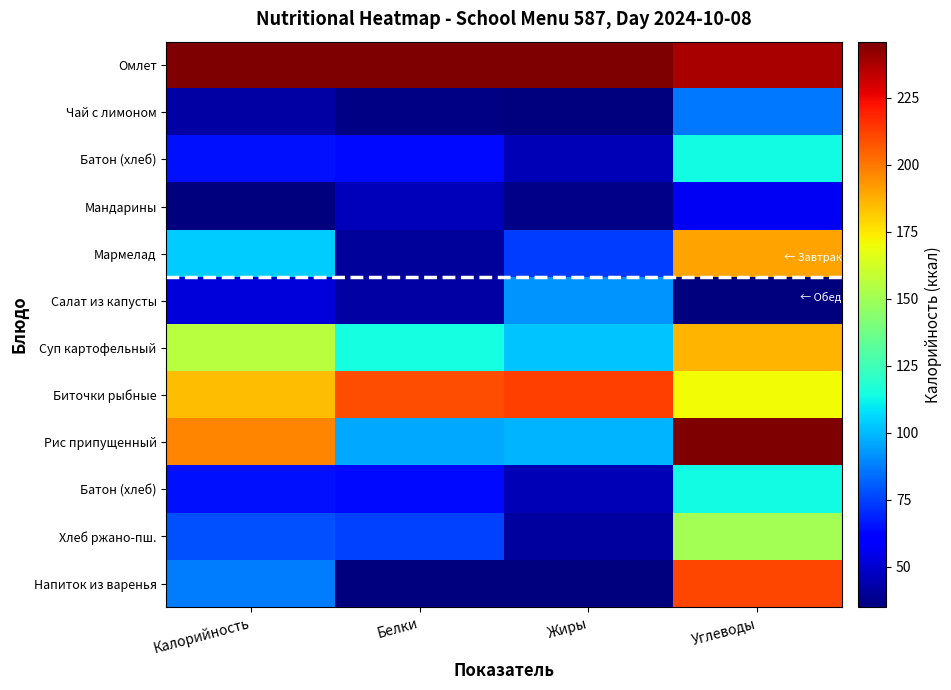

Count the number of data series in this chart.

12